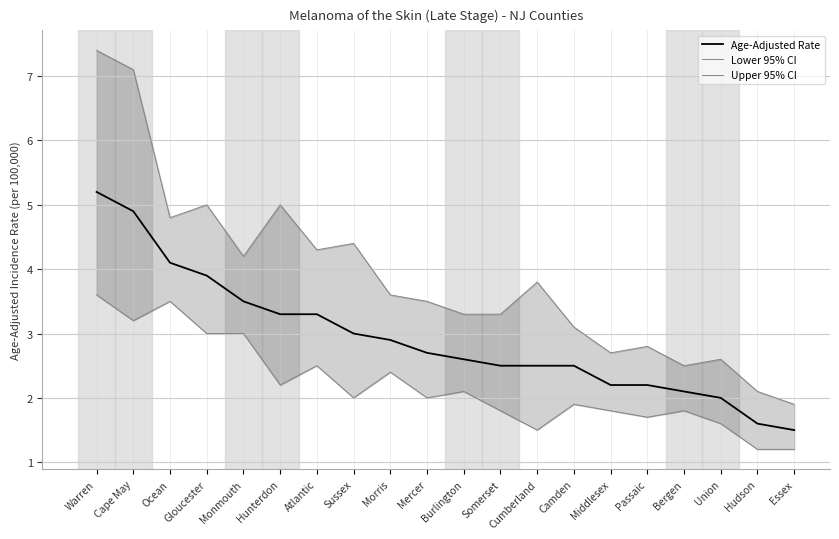

Rank the series by their maximum value, from highest to lowest.

Upper 95% CI, Age-Adjusted Rate, Lower 95% CI